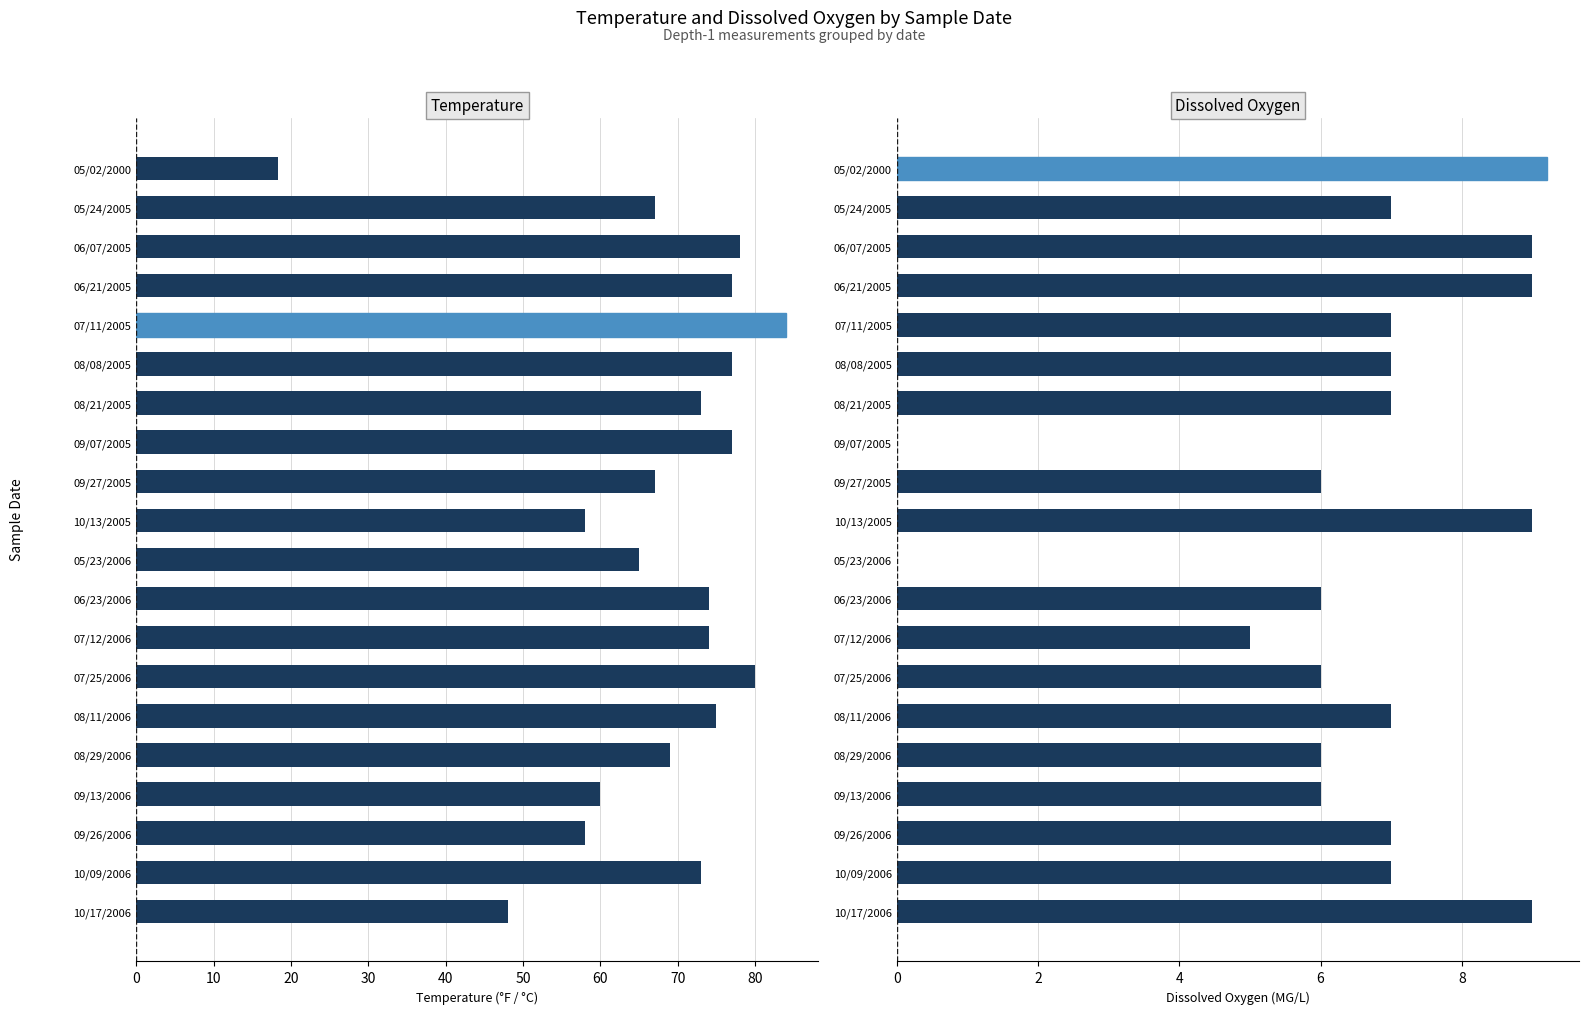

Which has a higher value, 10/17/2006 or 06/07/2005?

06/07/2005